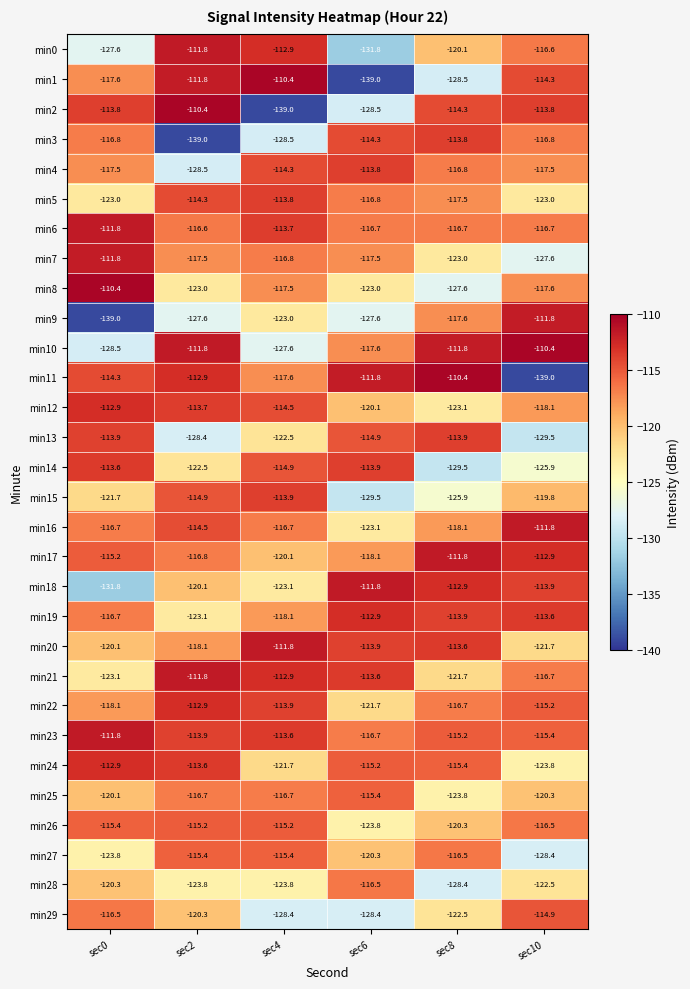

Between sec2 and sec4, which series saw the biggest shift?

min2